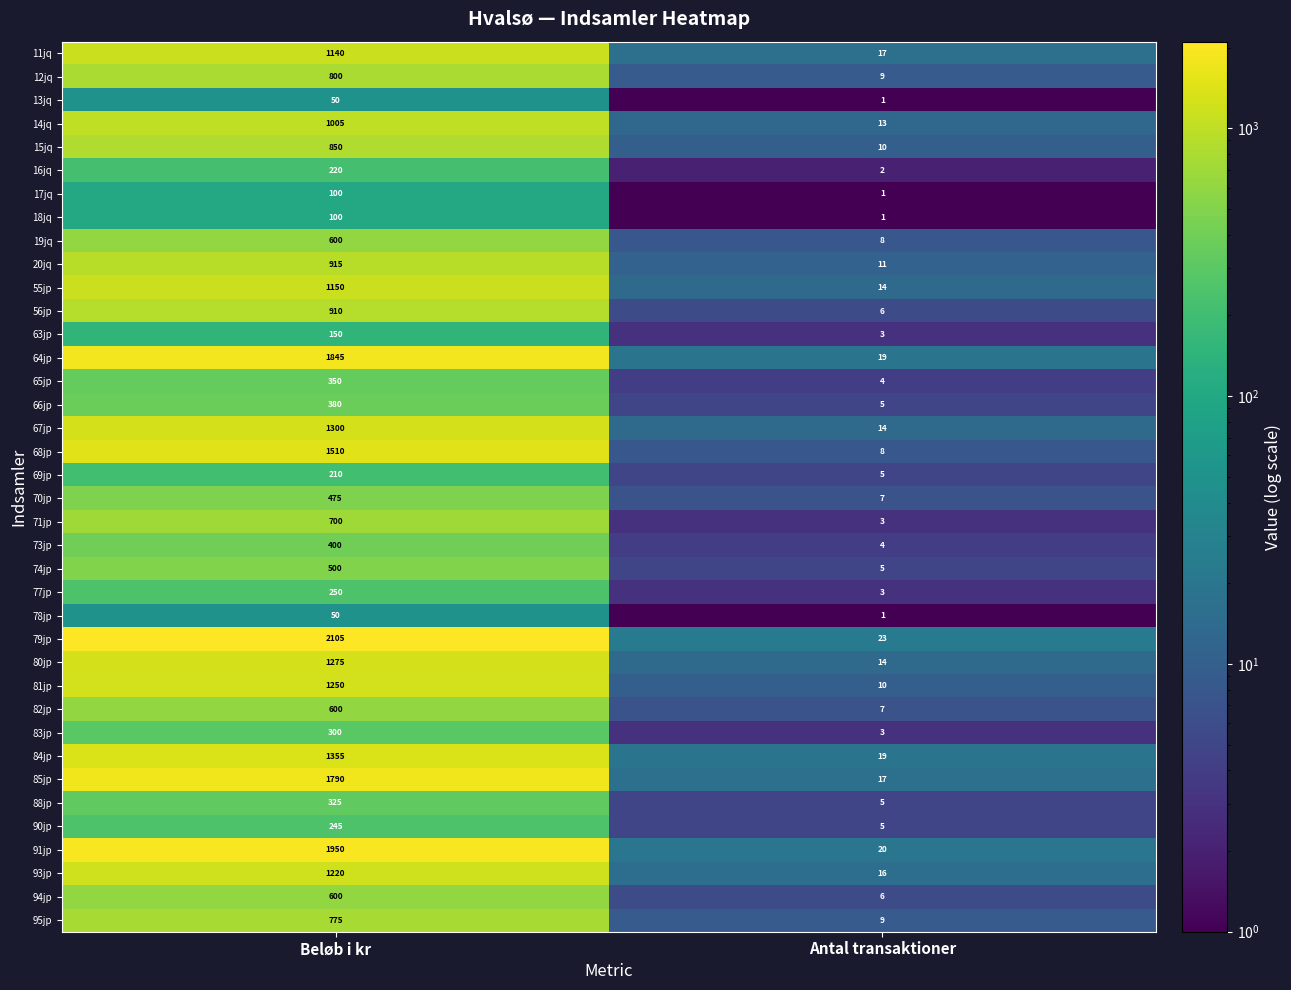

What is the minimum value shown in the chart?

1